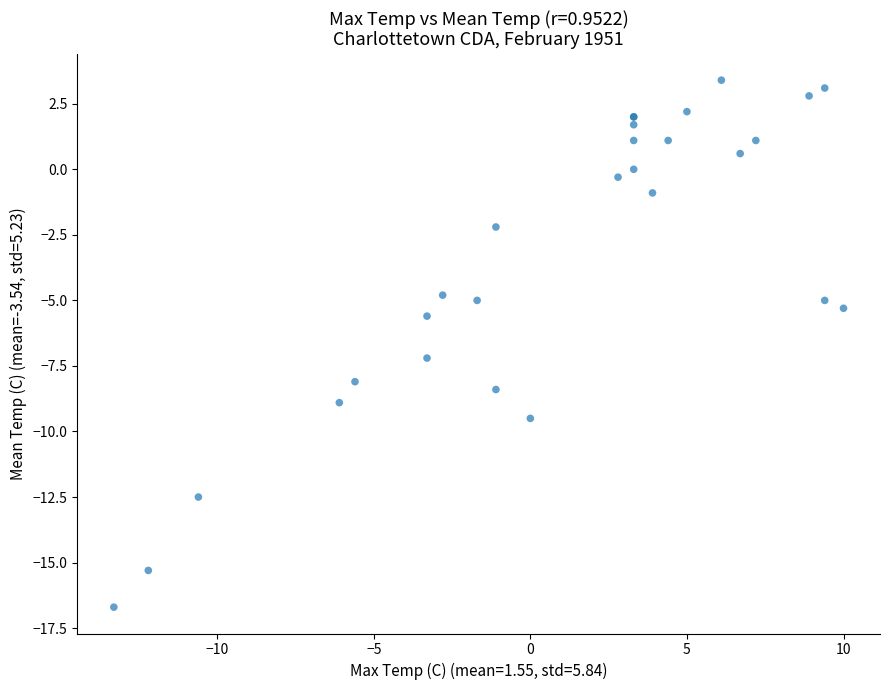

What Y value in the scatter plot is closest to -6?

-5.6